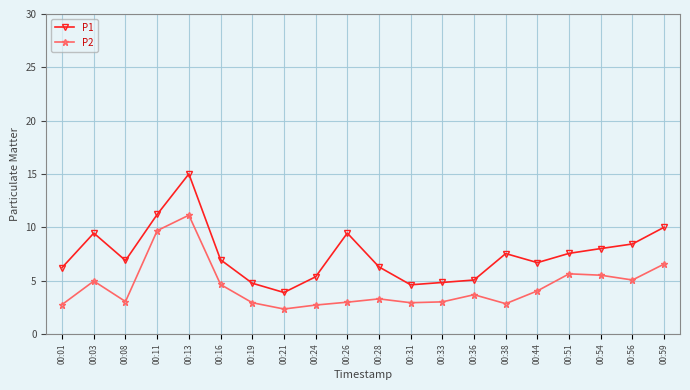

What is the smallest value displayed?

2.3